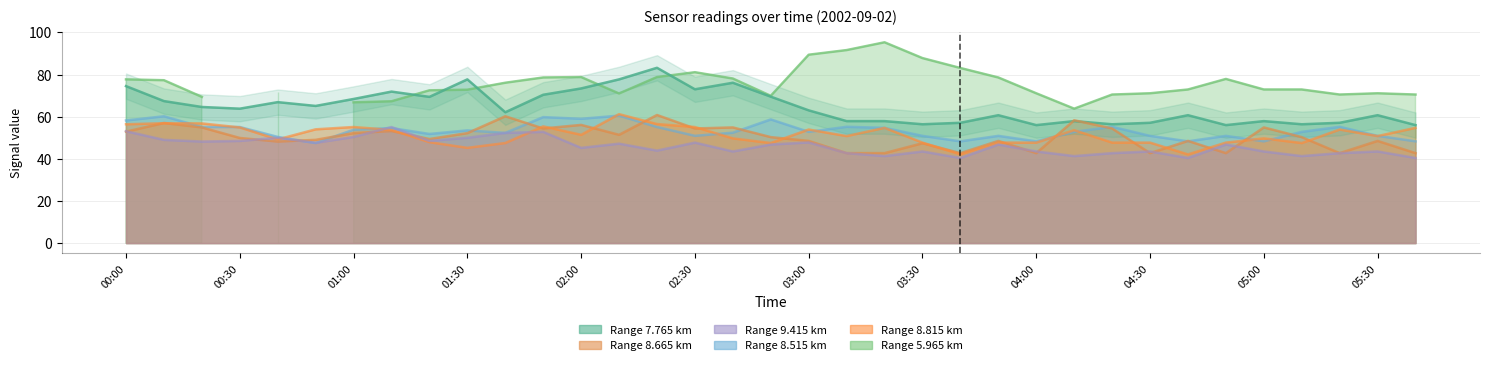

Does the chart have visible grid lines?

Yes